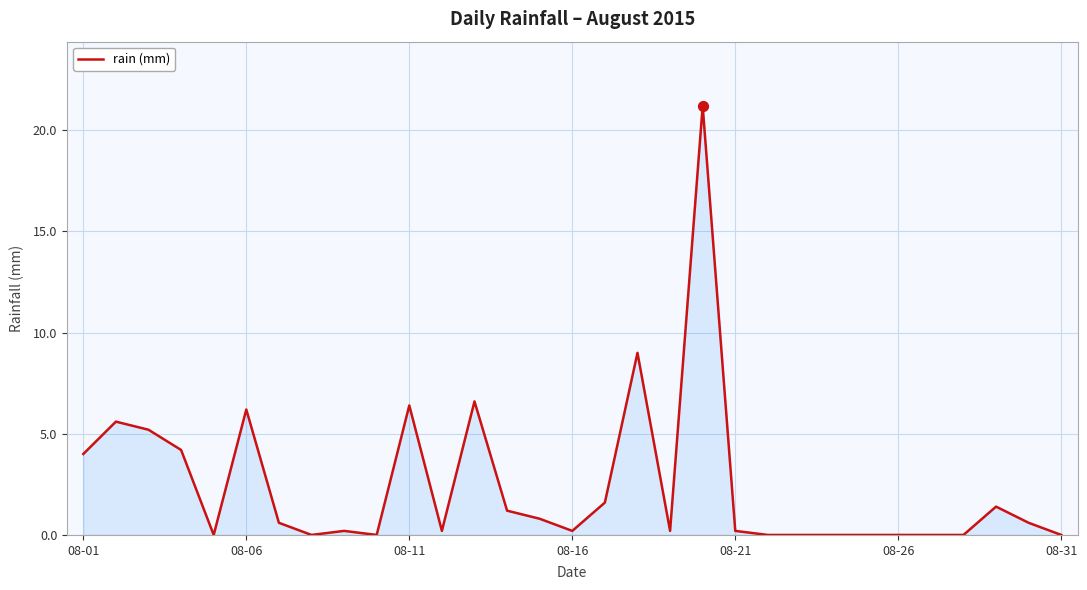

What is the maximum value shown in the chart?

21.2